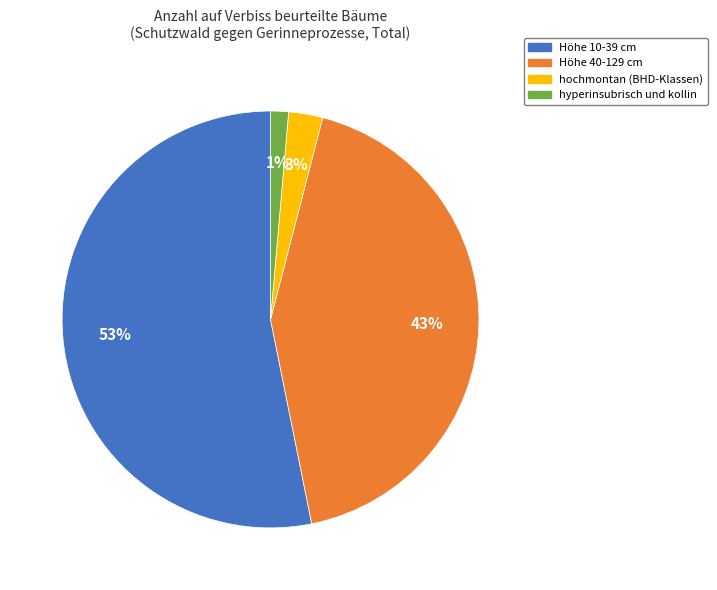

Do Höhe 10-39 cm and hochmontan (BHD-Klassen) together represent more than half of the pie?

Yes